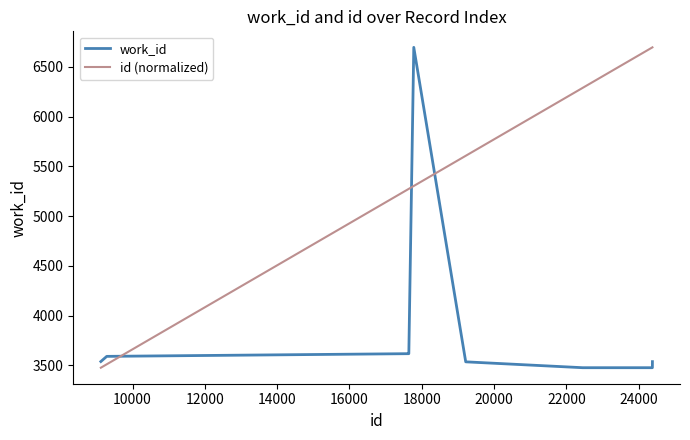

Which series has the largest total across all categories?

id (normalized)